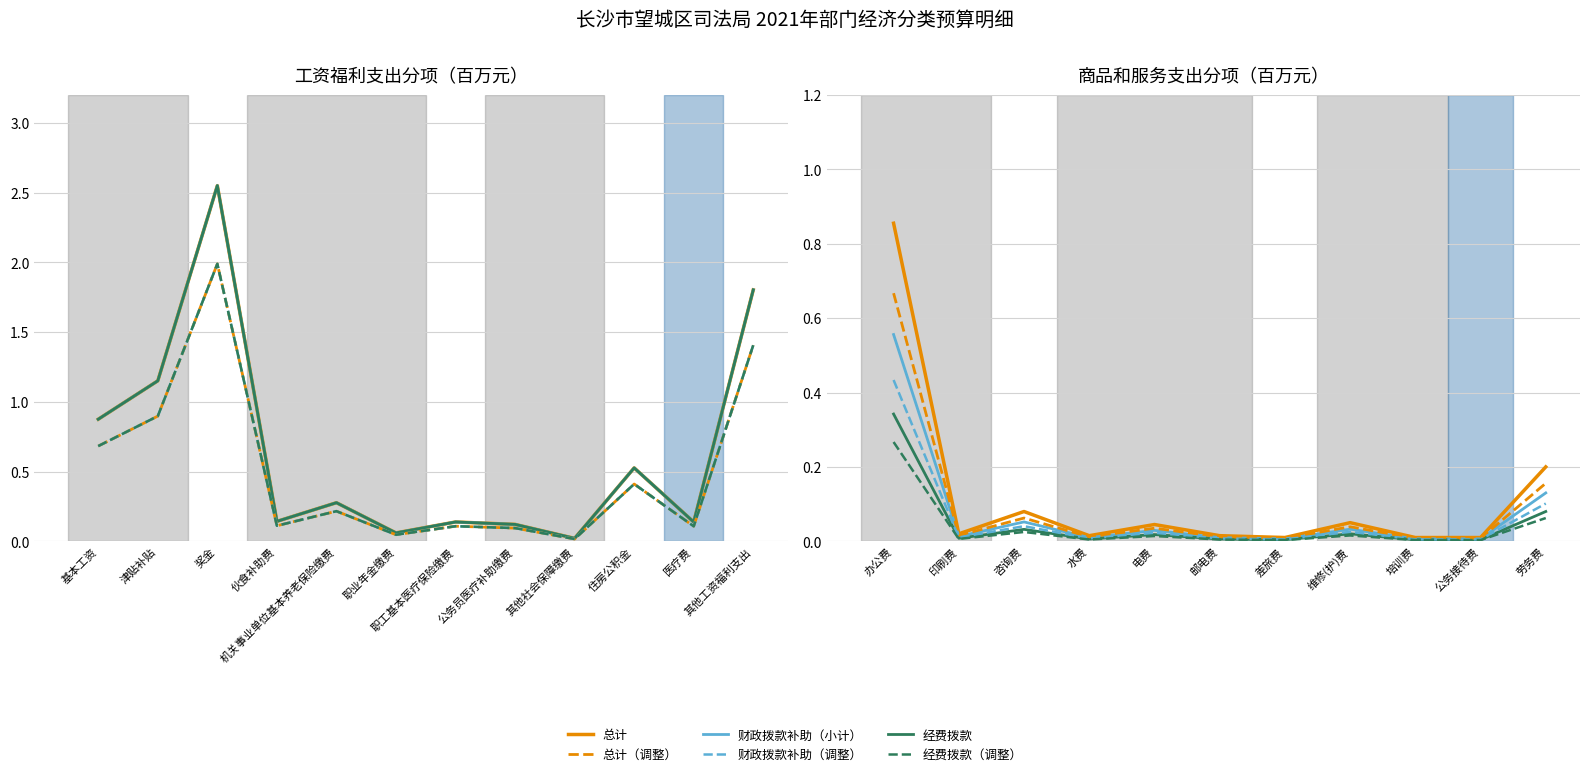

Does the chart display data point markers on the line(s)?

No